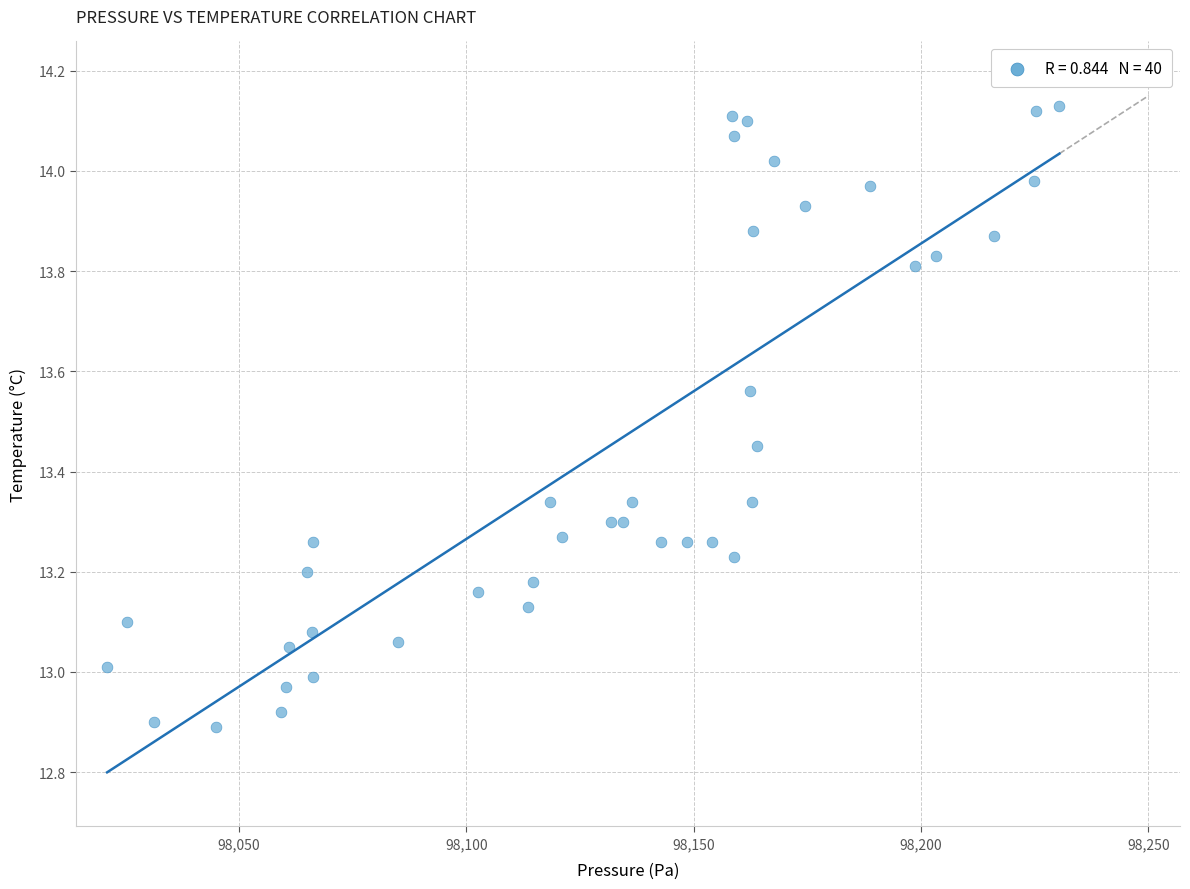

What is the range of Y values (max minus min)?

1.2